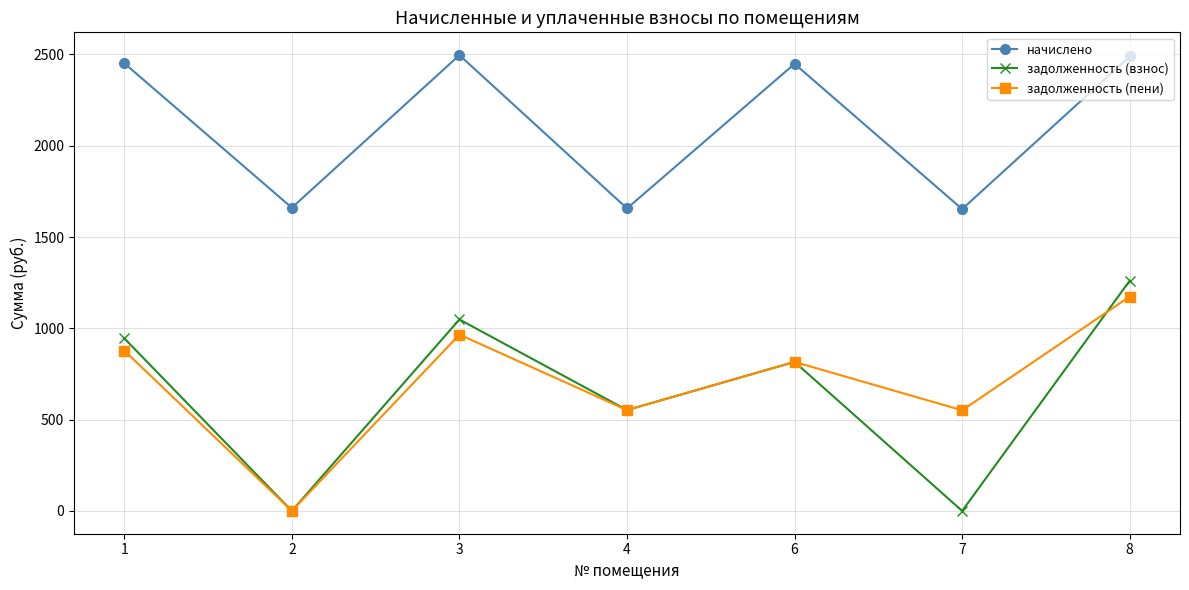

The value of задолженность (взнос) at 6 is 816.3. True or false?

True